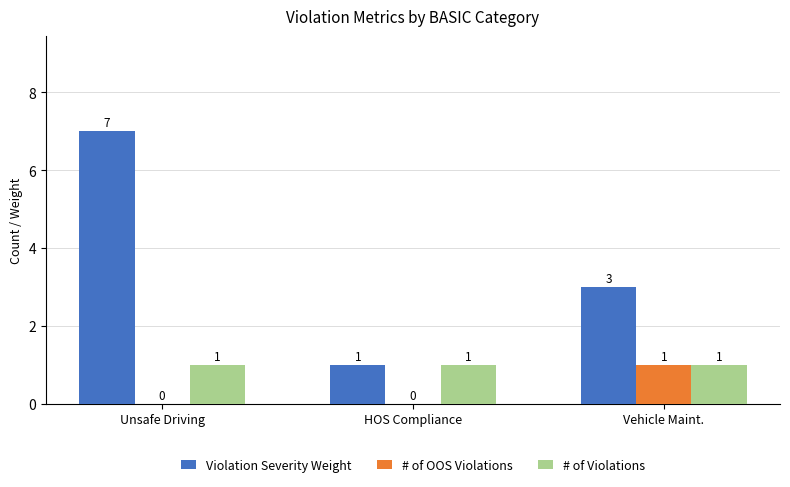

True or false: Violation Severity Weight has a value of 4 at Unsafe Driving.

False